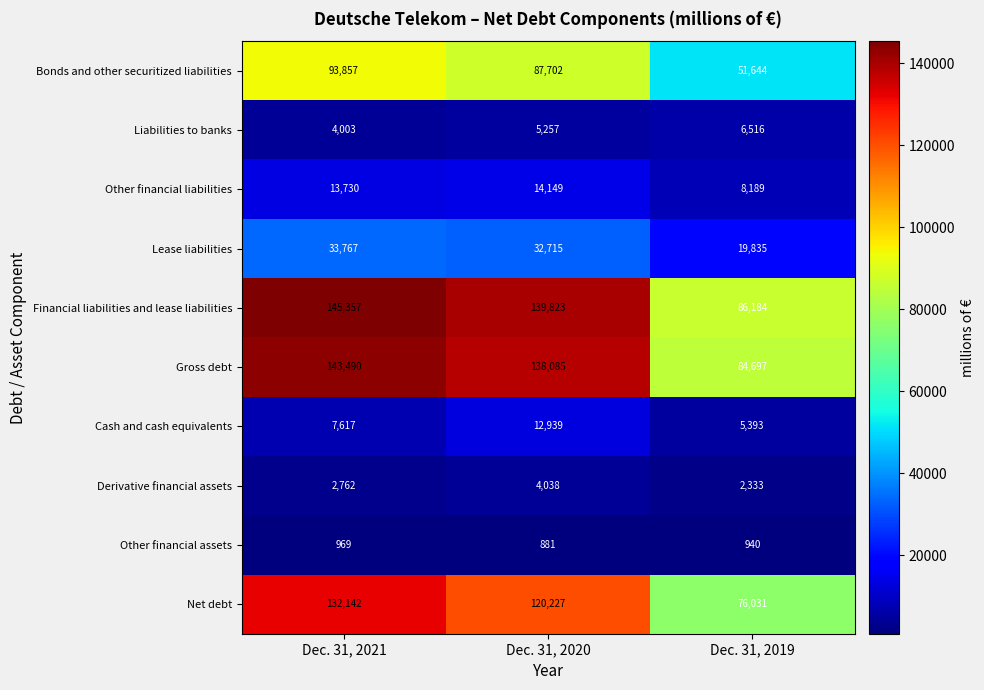

How many categories are shown in the chart?

3